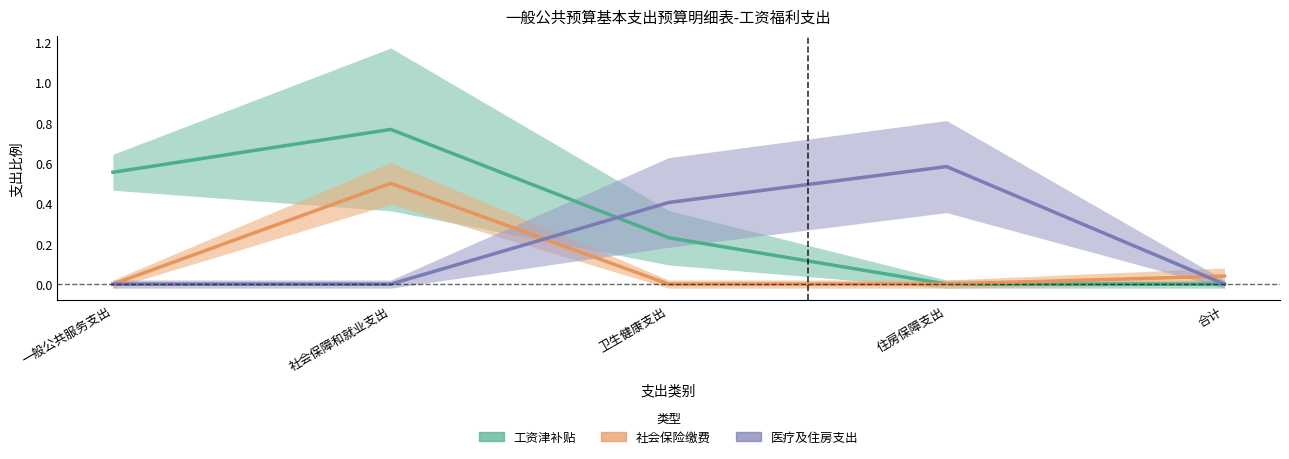

Rank the series by their average value, from lowest to highest.

社会保险缴费, 医疗及住房支出, 工资津补贴